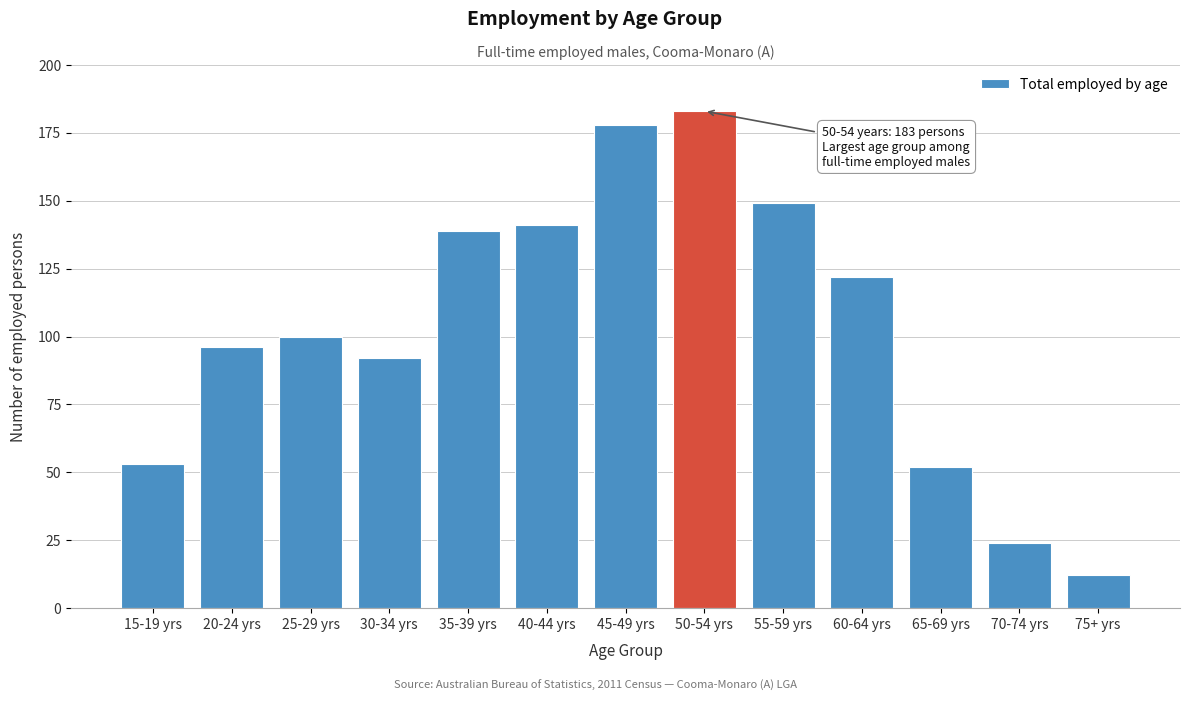

Reading left to right, list all the values displayed in this chart.

53	96	100	92	139	141	178	183	149	122	52	24	12